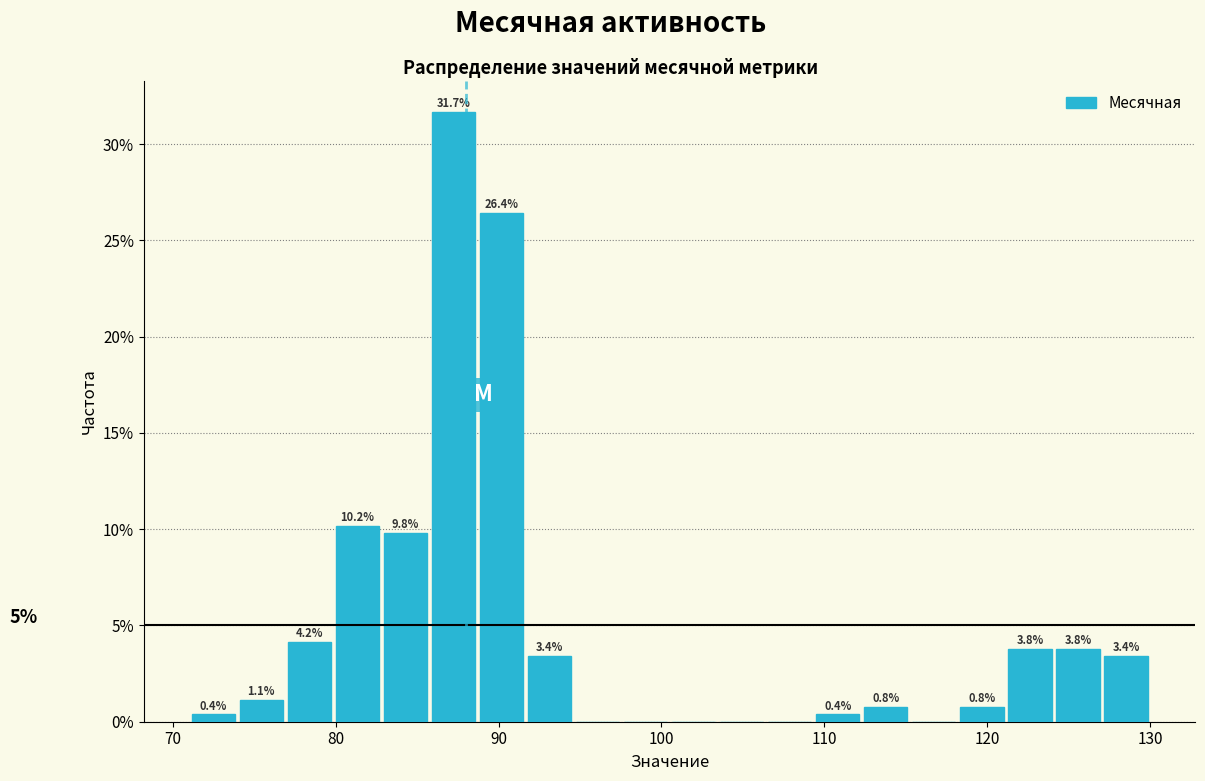

Read against the x-axis, roughly where is the centre of the tallest bar?

87